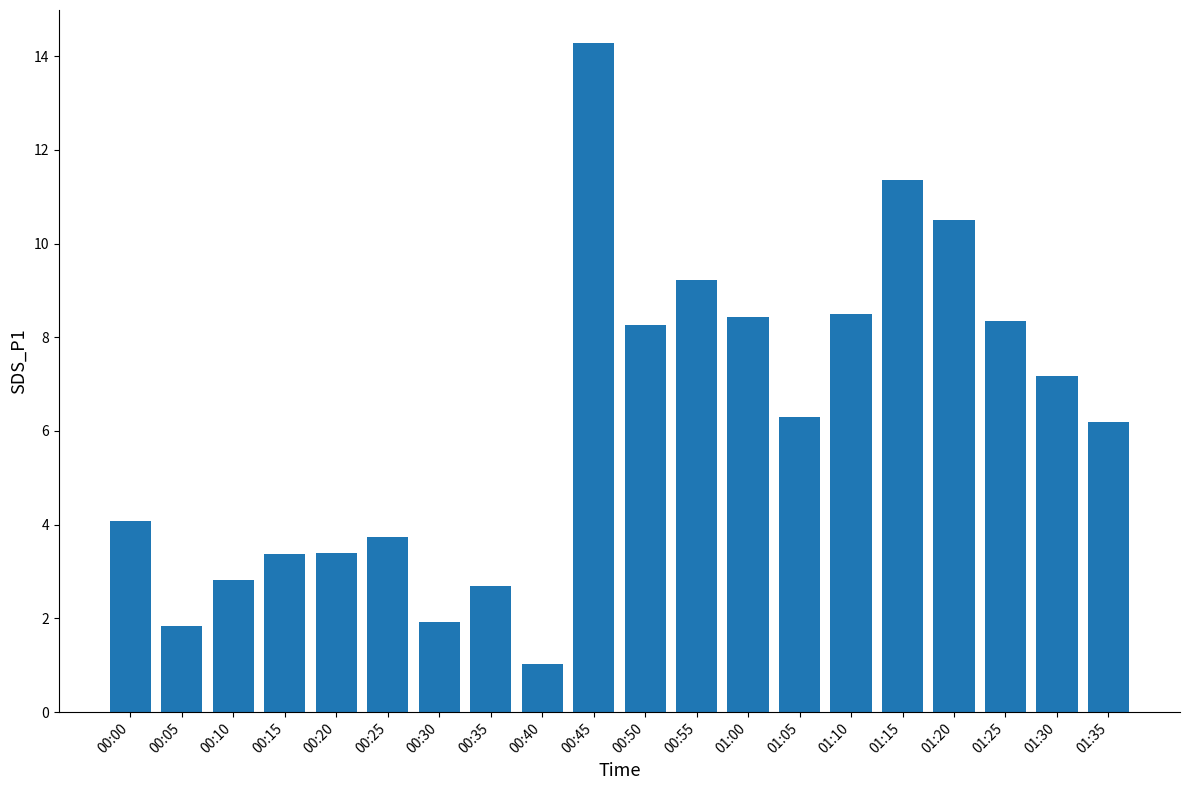

Between 00:00 and 01:05, which is larger?

01:05